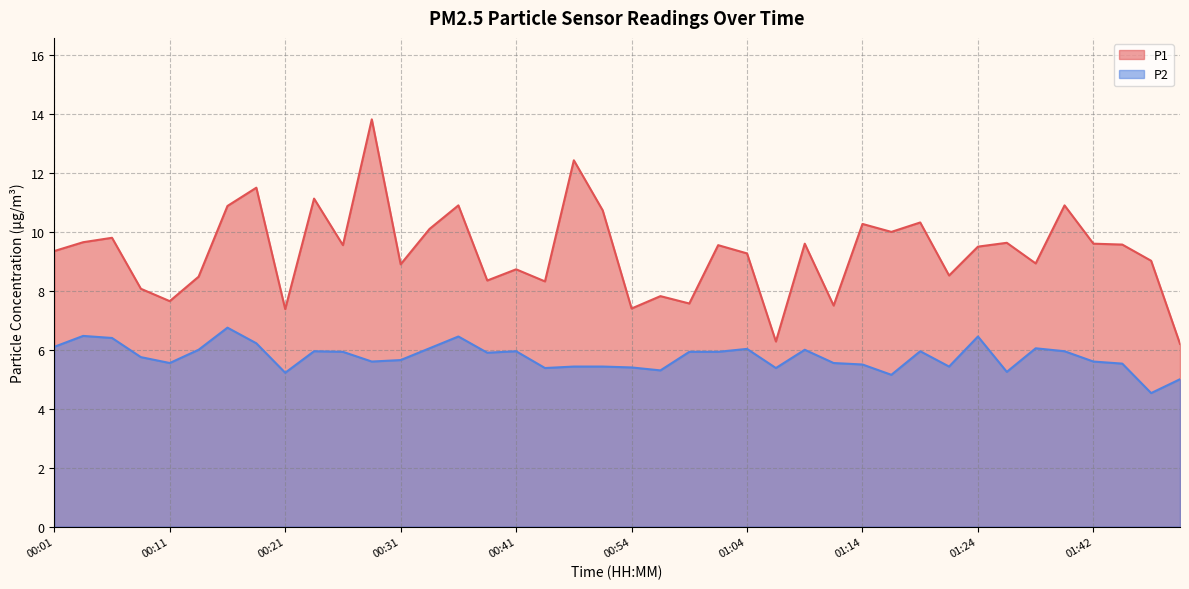

What is the value of the P1 point at the 21st from the left?

7.4